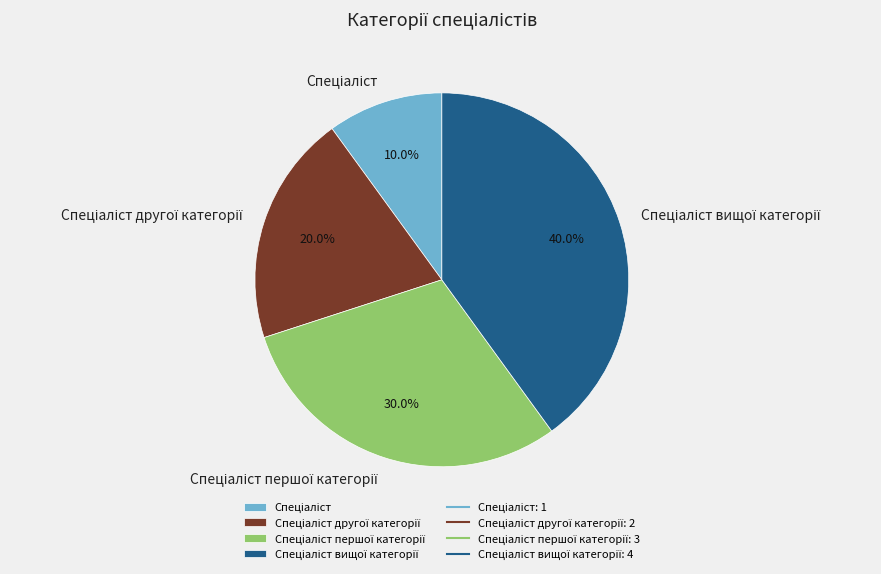

Is there any slice that represents more than half of the pie?

No